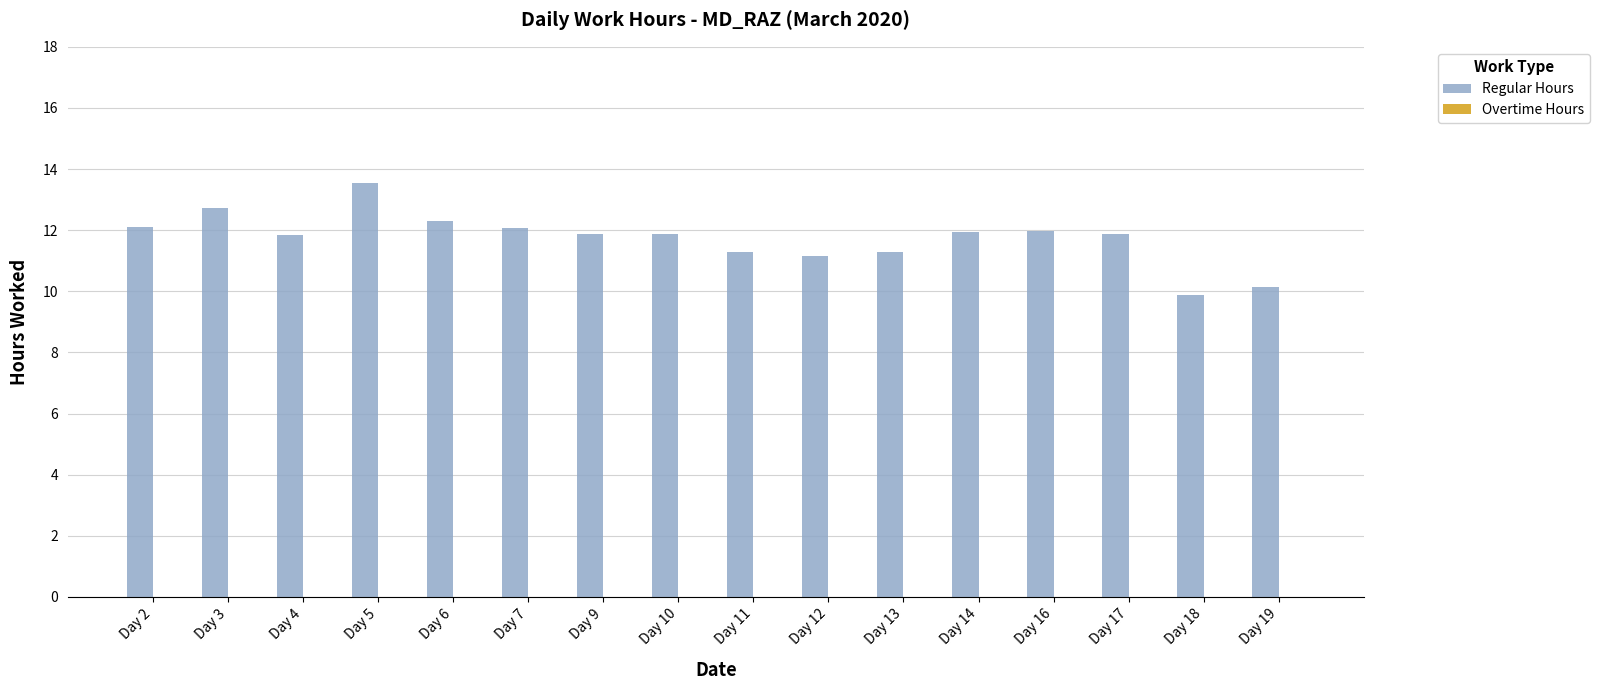

Are the bars grouped side by side (vs. stacked)?

No